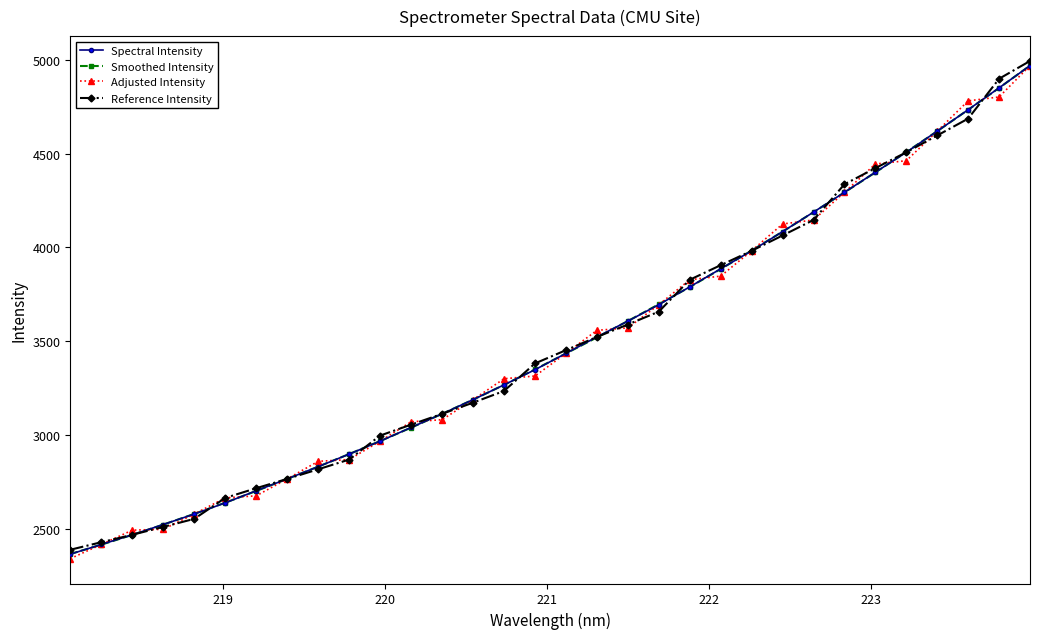

Count the number of categories in the chart.

32